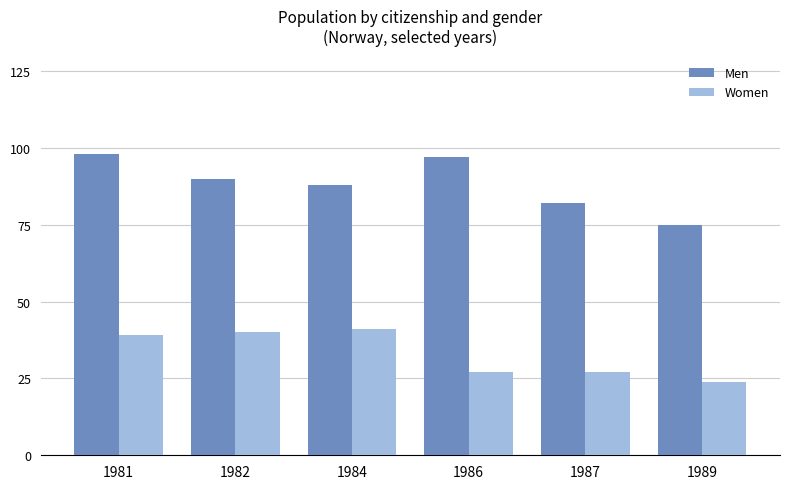

At which label does Men reach its minimum?

1989